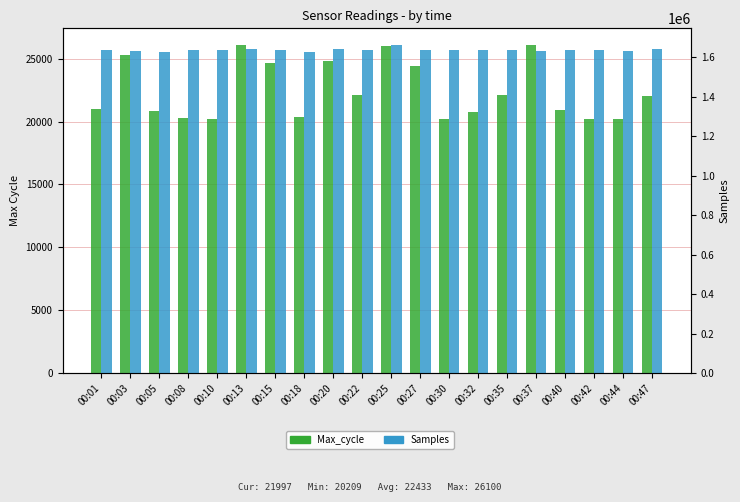

Is the value of Max_cycle at 00:40 greater than the value of Samples at 00:20?

No